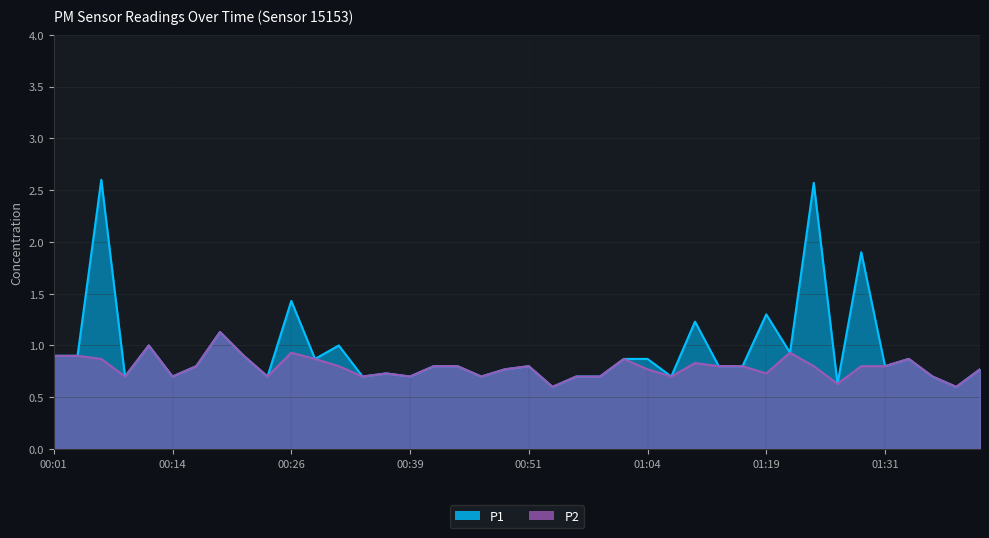

At which category does the chart reach its minimum across all series?

00:54